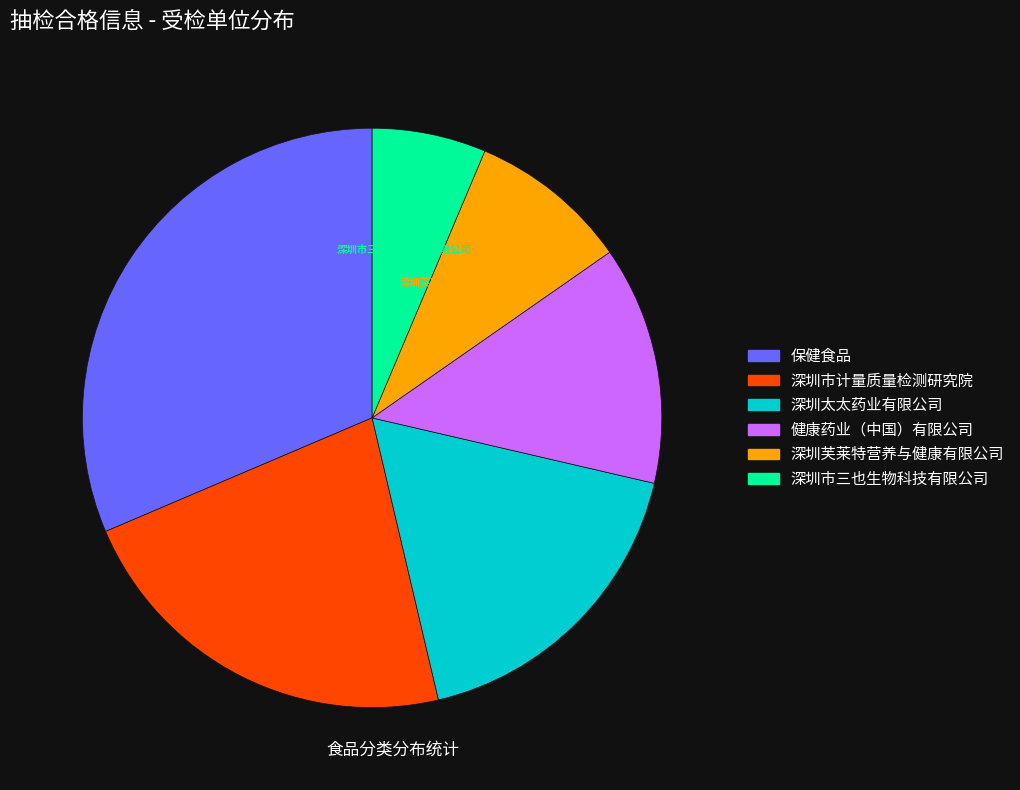

Is there any slice that represents more than half of the pie?

No